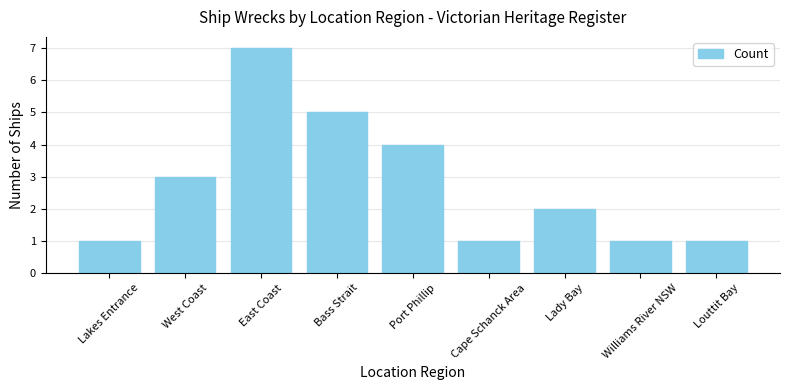

What is the difference between the values at Lady Bay and Cape Schanck Area?

1